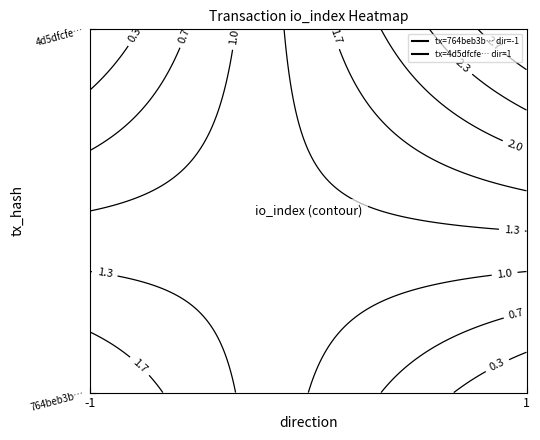

What is the maximum value for 4d5dfcfe725443e1d6b358e0afca43e5565ede9?

3